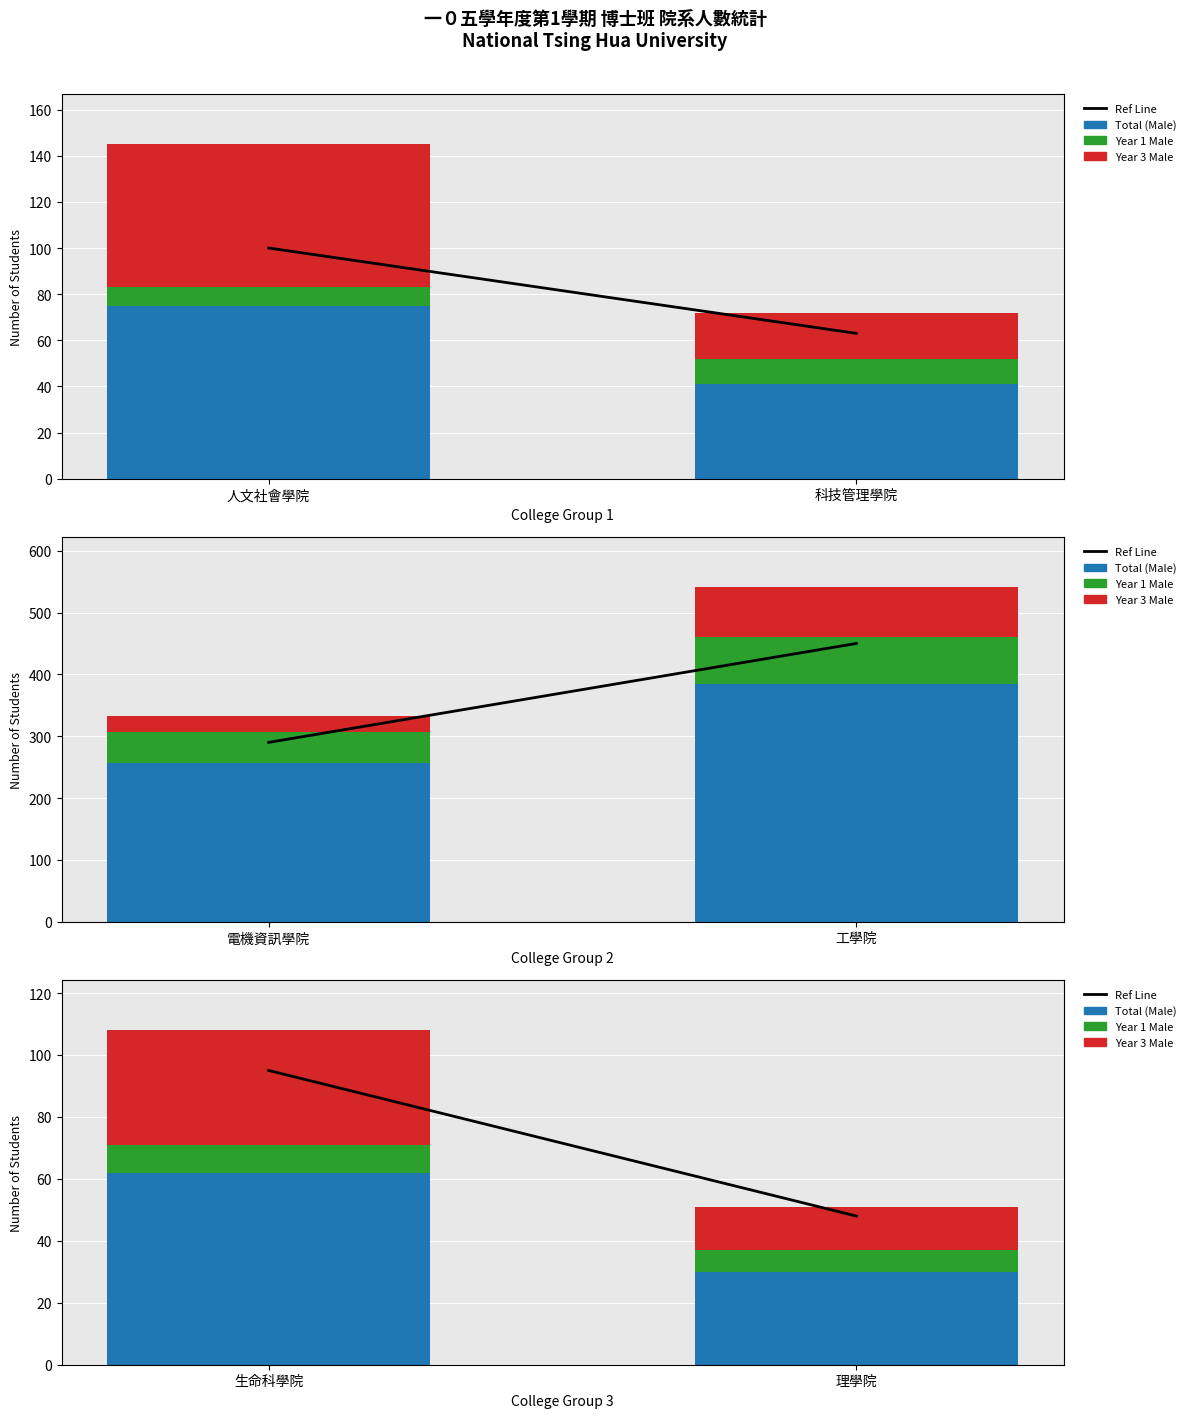

How many categories are shown in the chart?

2